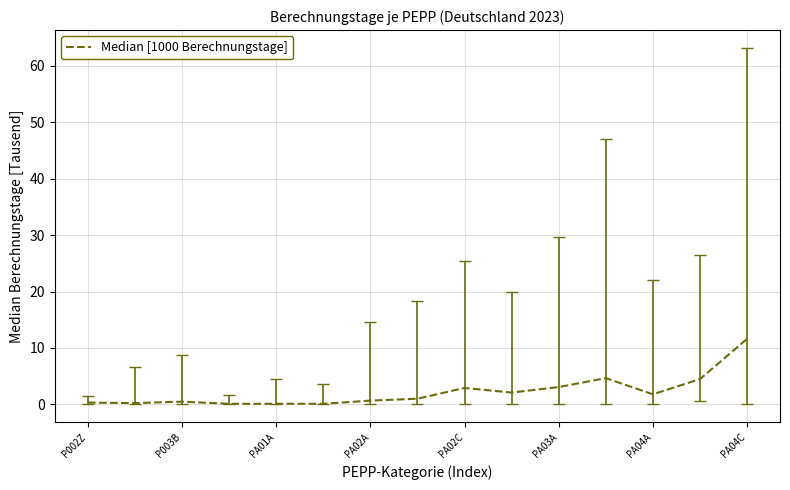

What is the difference between the maximum and minimum values?

11.5